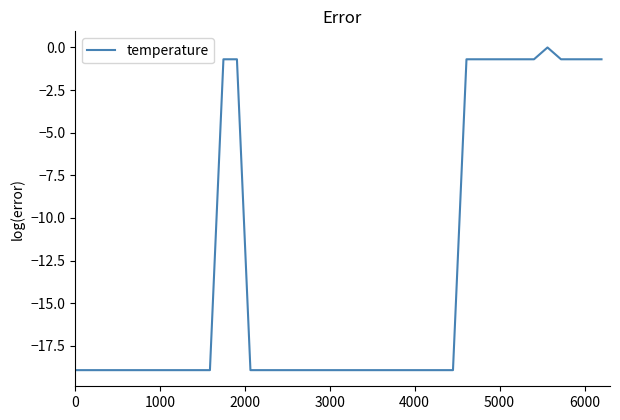

What is the difference between the maximum and minimum values?

18.9